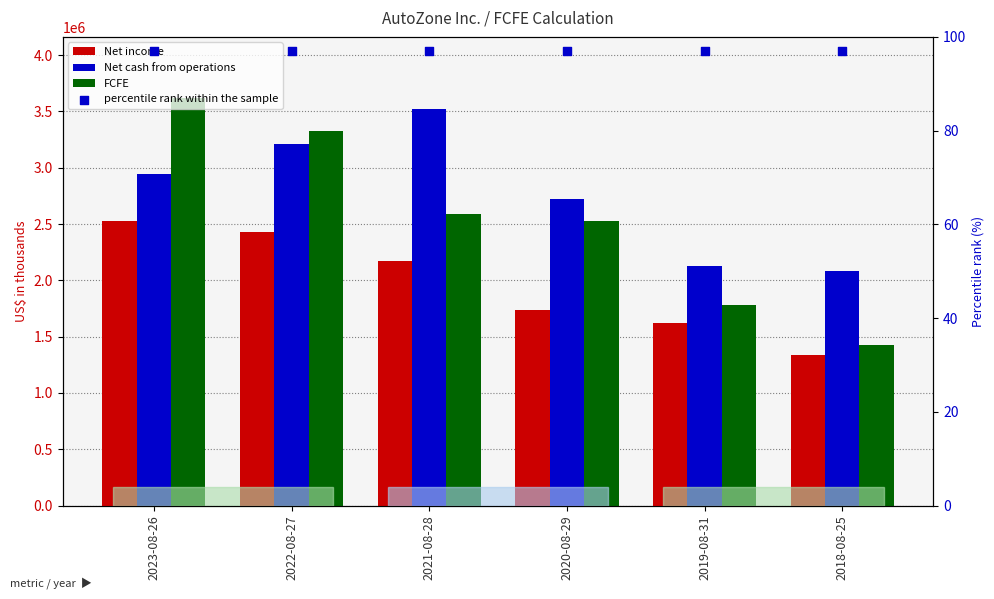

Is the value of percentile rank within the sample at 2021-08-28 greater than the value of Net income at 2018-08-25?

No